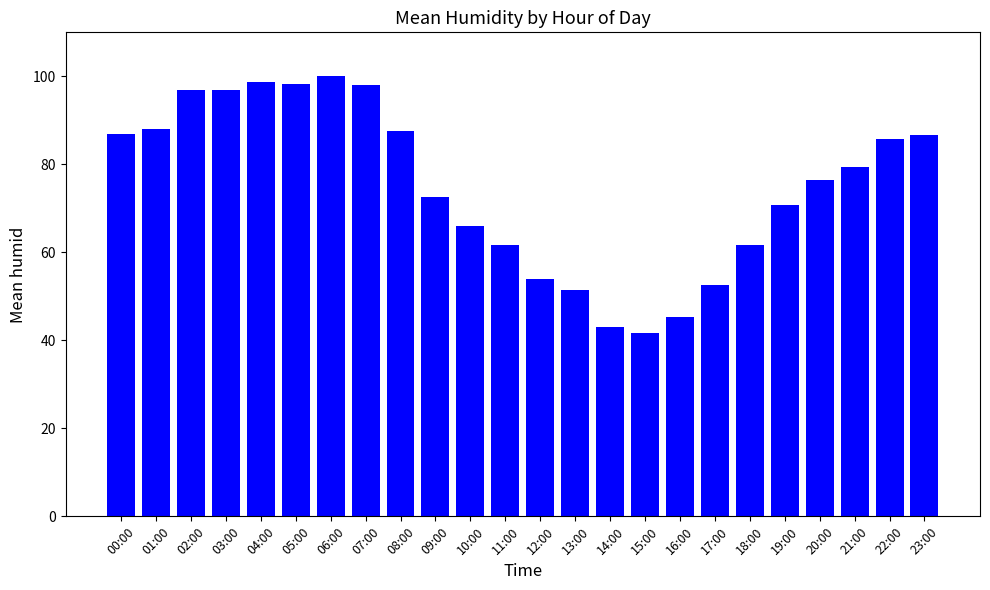

What is the approximate value at 05:00?

98.3